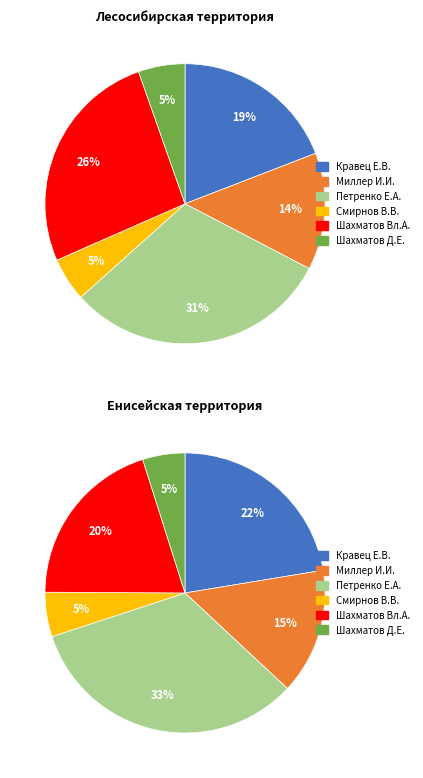

Combined, do Лесосибирская and Енисейская account for over 50%?

Yes